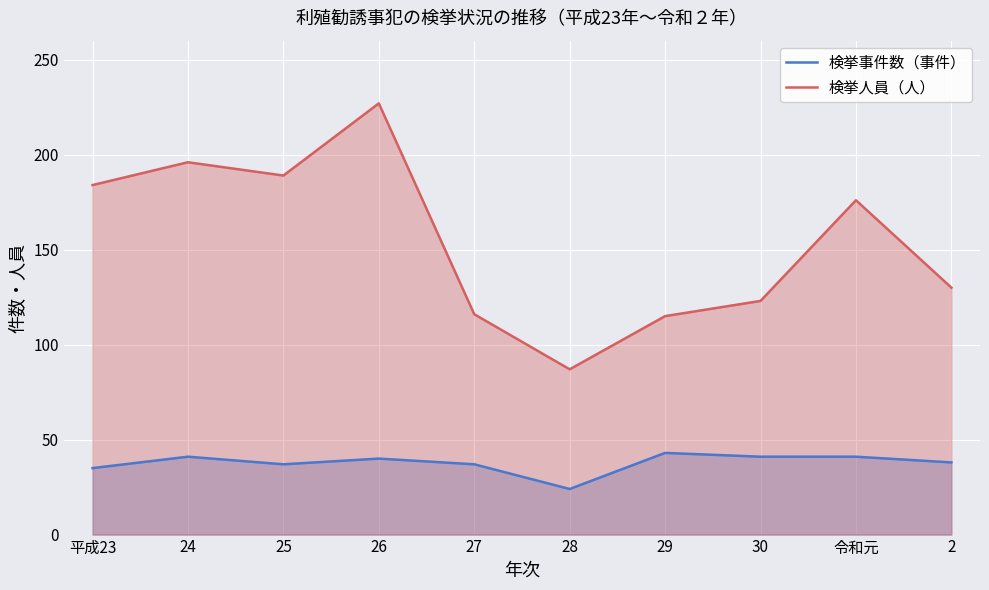

What is the average value of the 検挙事件数（事件） series?

38